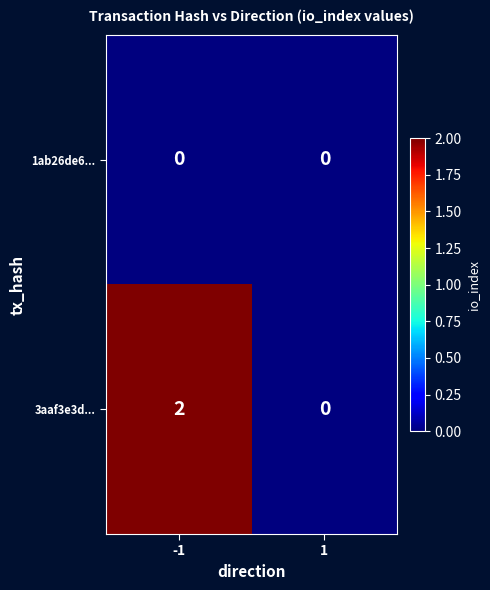

Reading left to right, transcribe all the data shown in this chart.

1ab26de6...: 0	0
3aaf3e3d...: 2	0